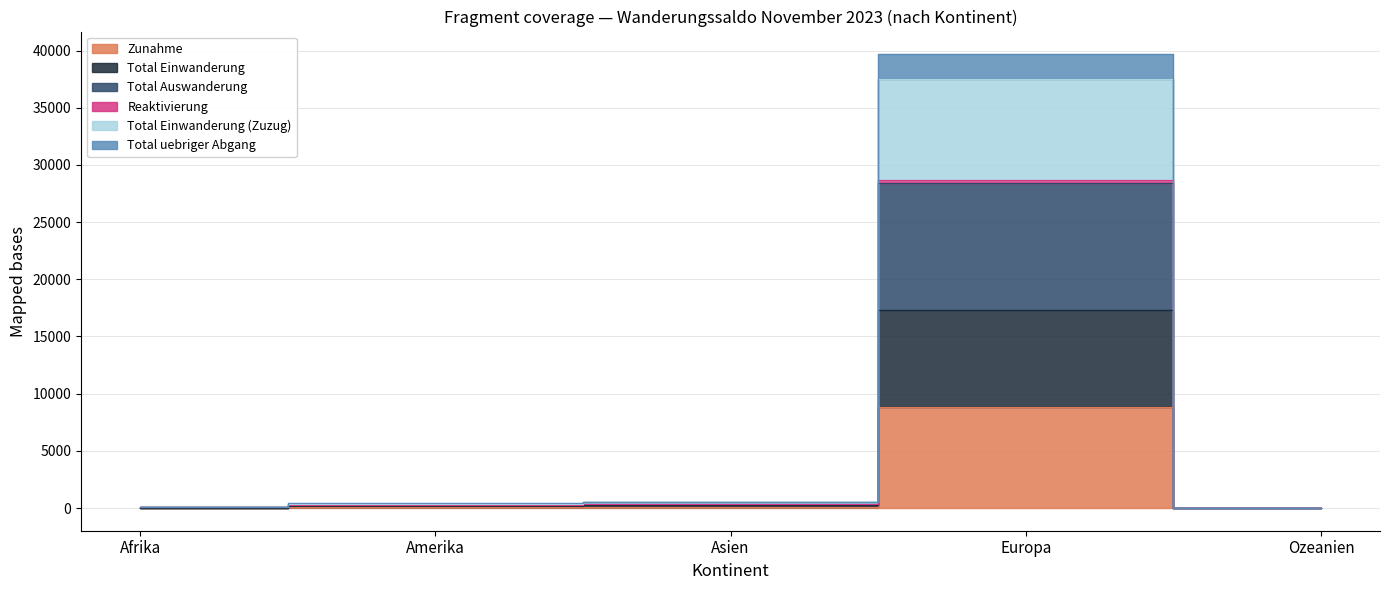

At which category is the sum across all series the highest?

Europa